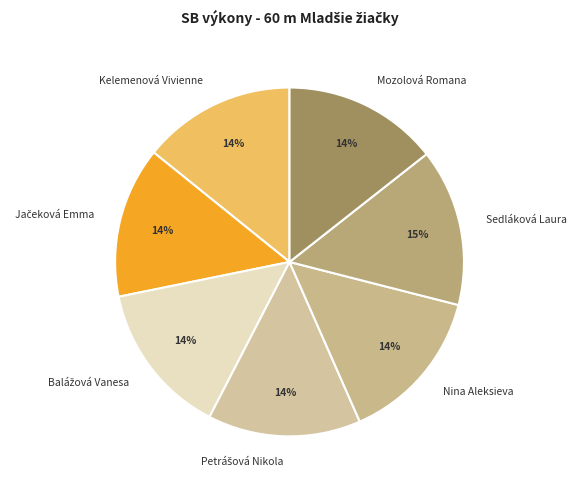

Count the number of slices in the pie.

7